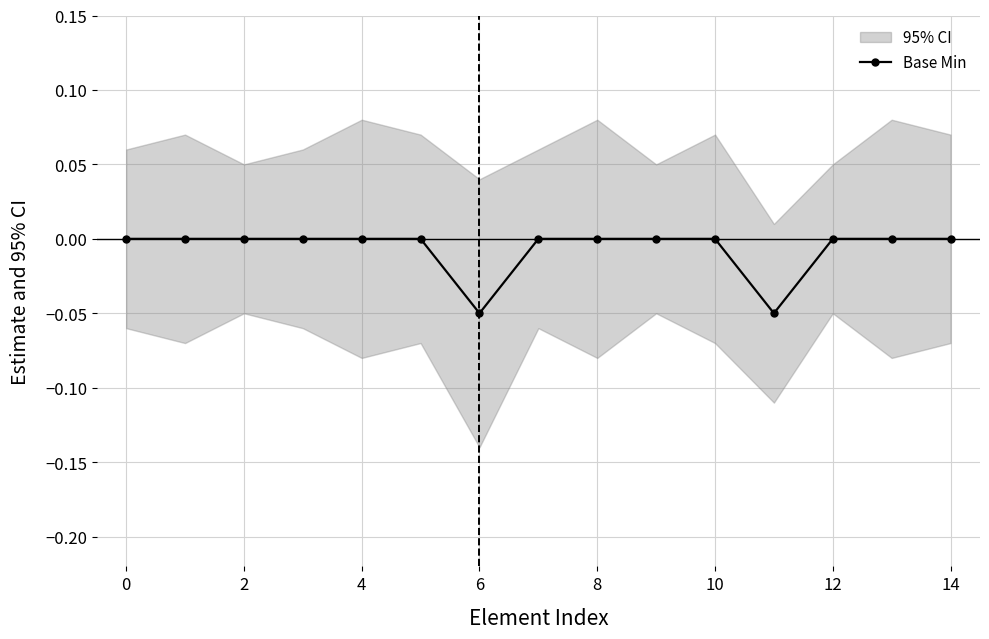

Is it true that Base Min equals 0.0 at 12?

True